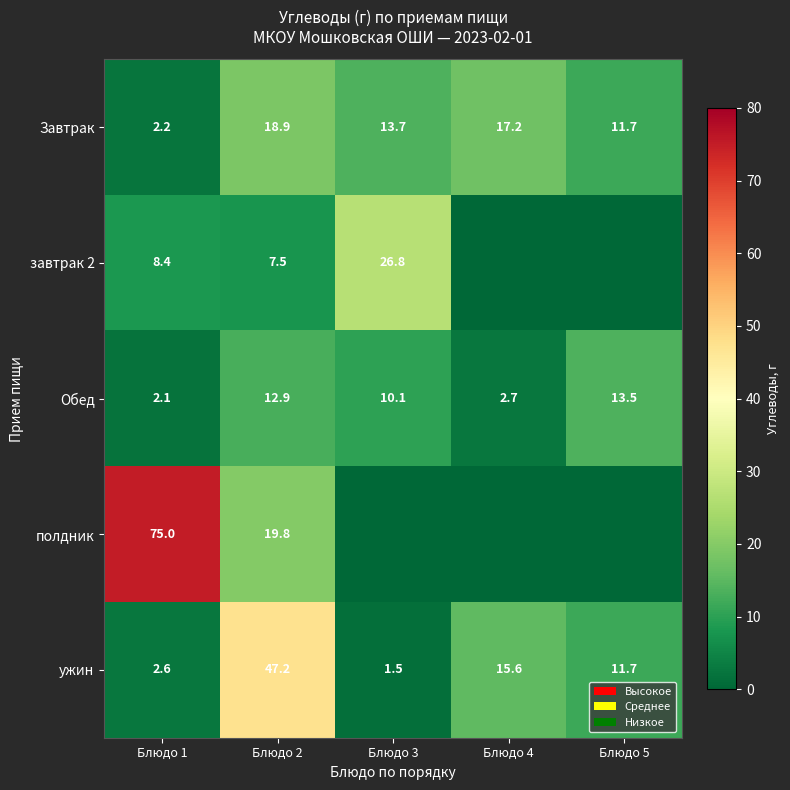

What is the highest value of the Обед series?

13.5